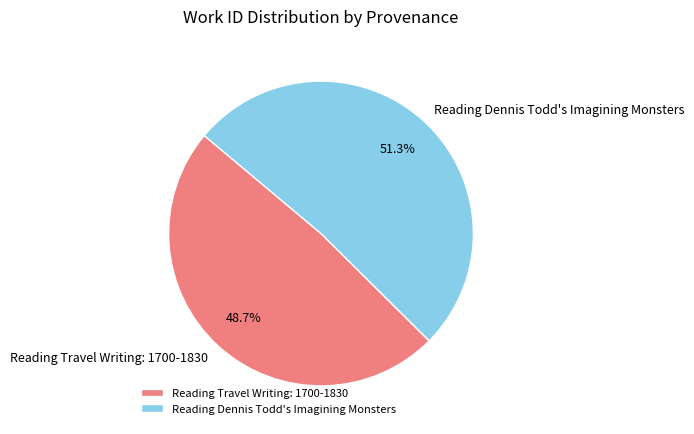

The Reading Travel Writing: 1700-1830 slice represents 60% of the pie. True or false?

False